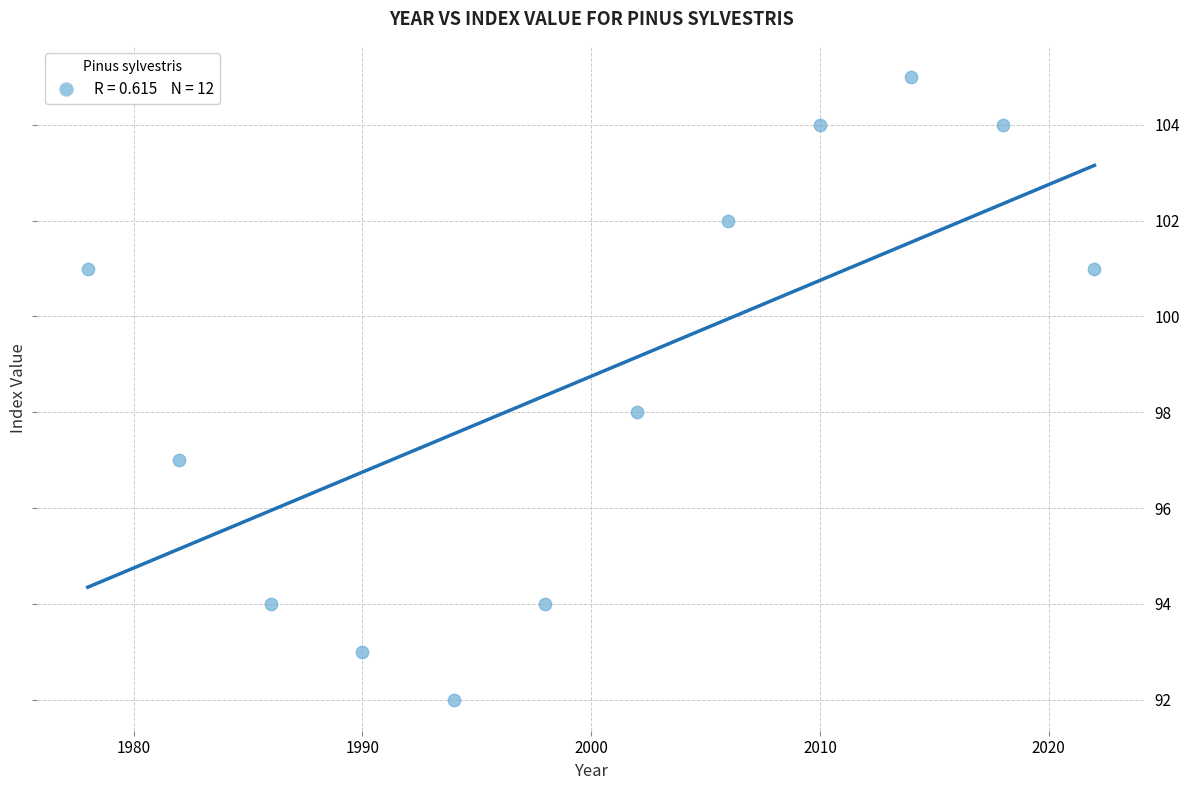

What is the average Y value?

99